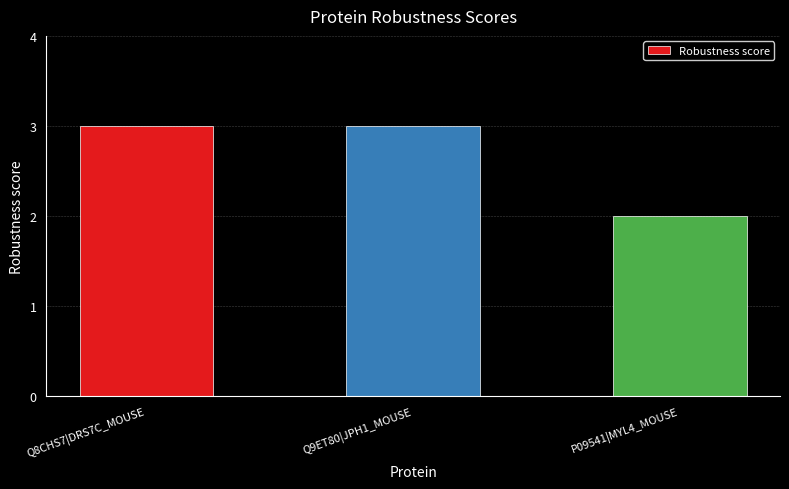

What is the maximum value shown in the chart?

3